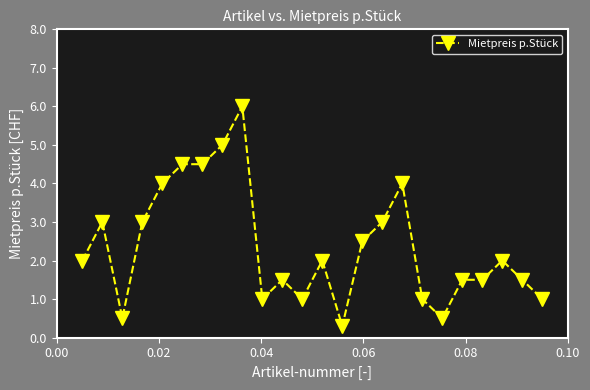

What is the sum of all values?

56.8